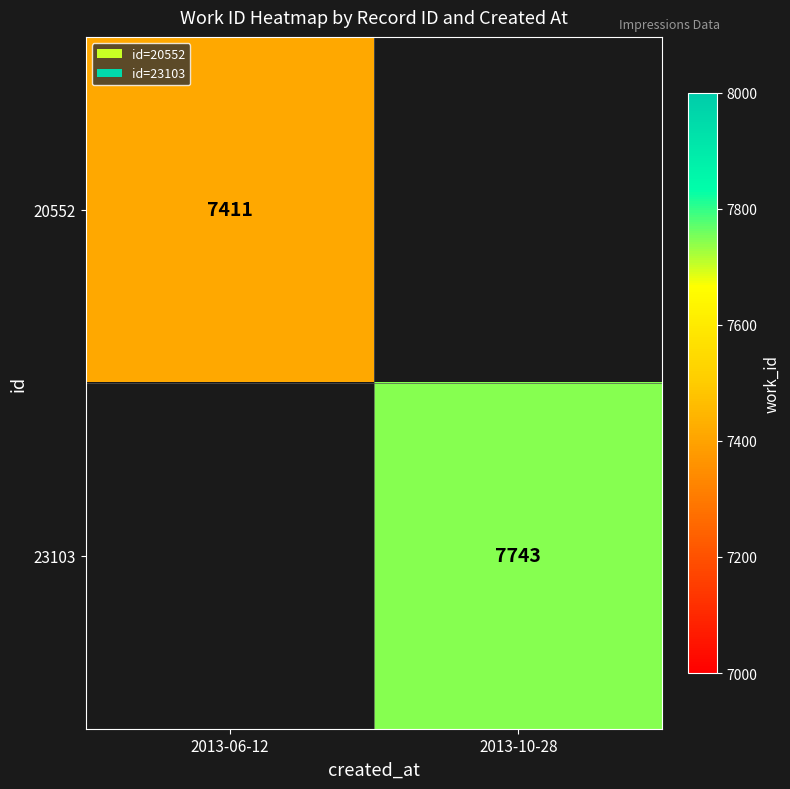

True or false: 20552 has a value of 1537 at 2013-06-12.

False